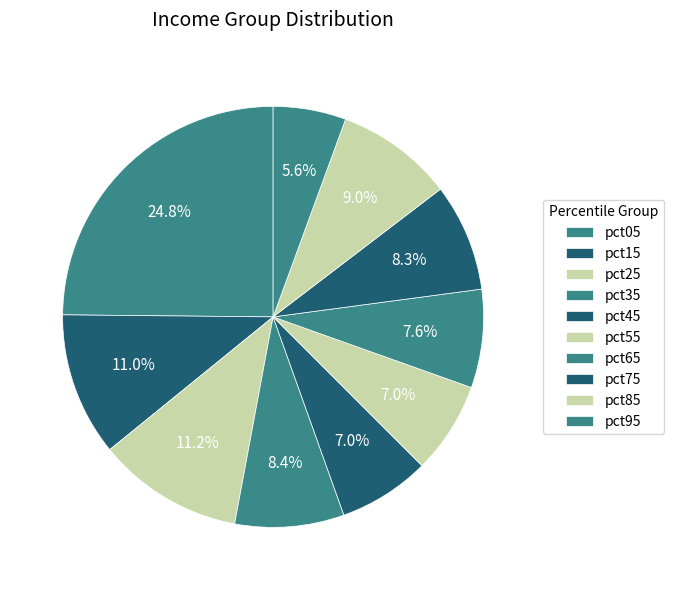

How many slices are in this pie chart?

10